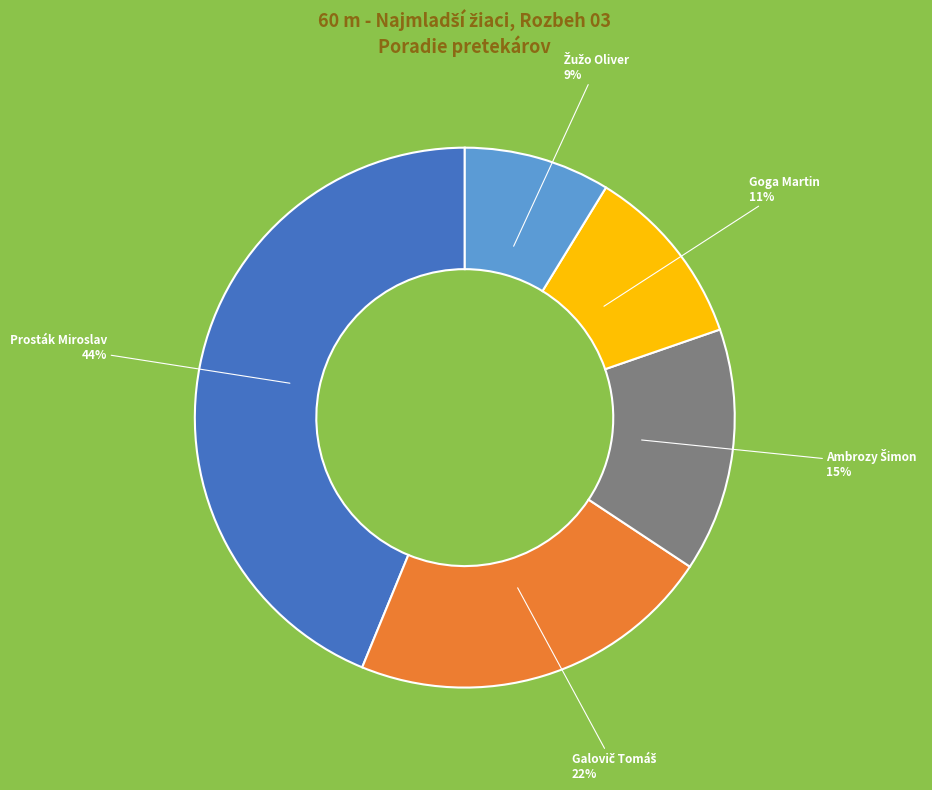

To the nearest percent, what is the difference between the largest and smallest slice percentages?

35%